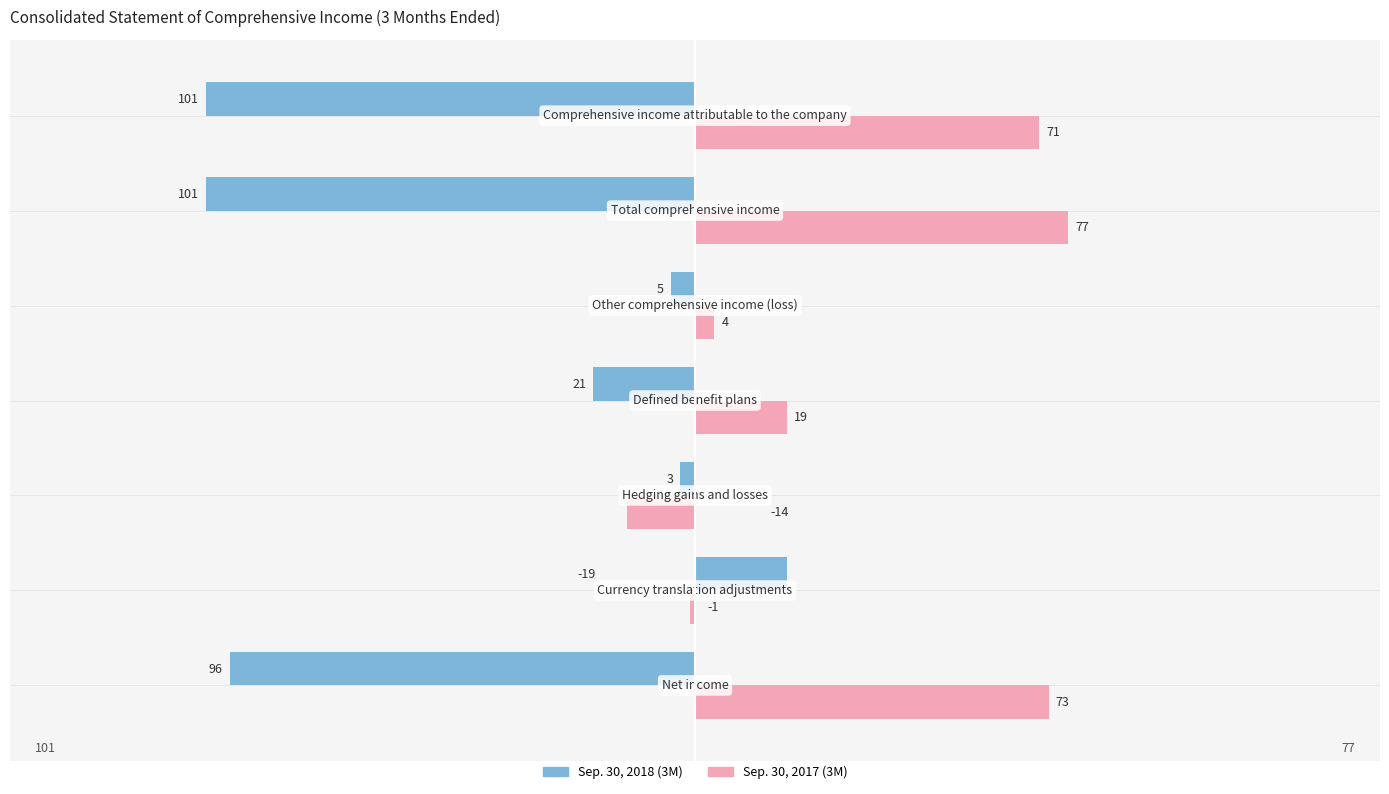

Which series has the largest range (max minus min)?

Sep. 30, 2018 (3M)